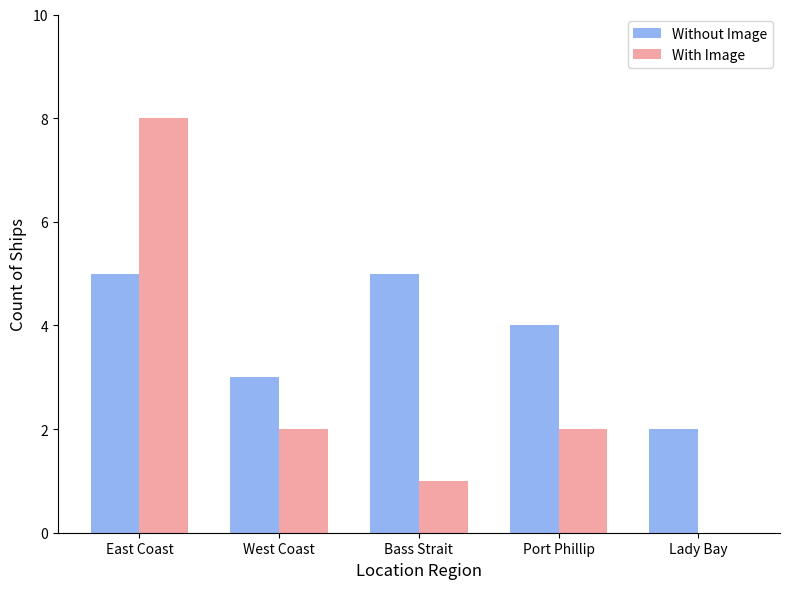

The value of With Image at East Coast is 4. True or false?

False